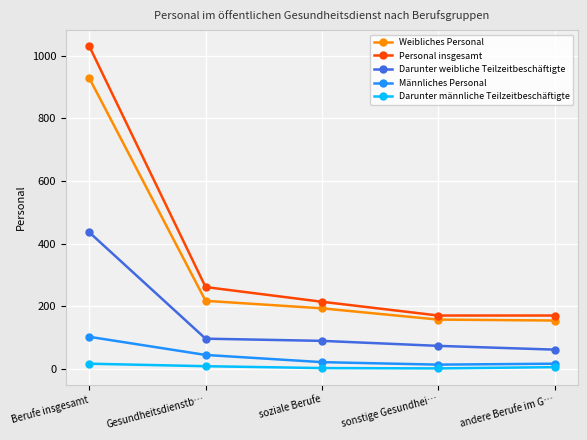

At which label does Darunter weibliche Teilzeitbeschäftigte reach its minimum?

andere Berufe im G…